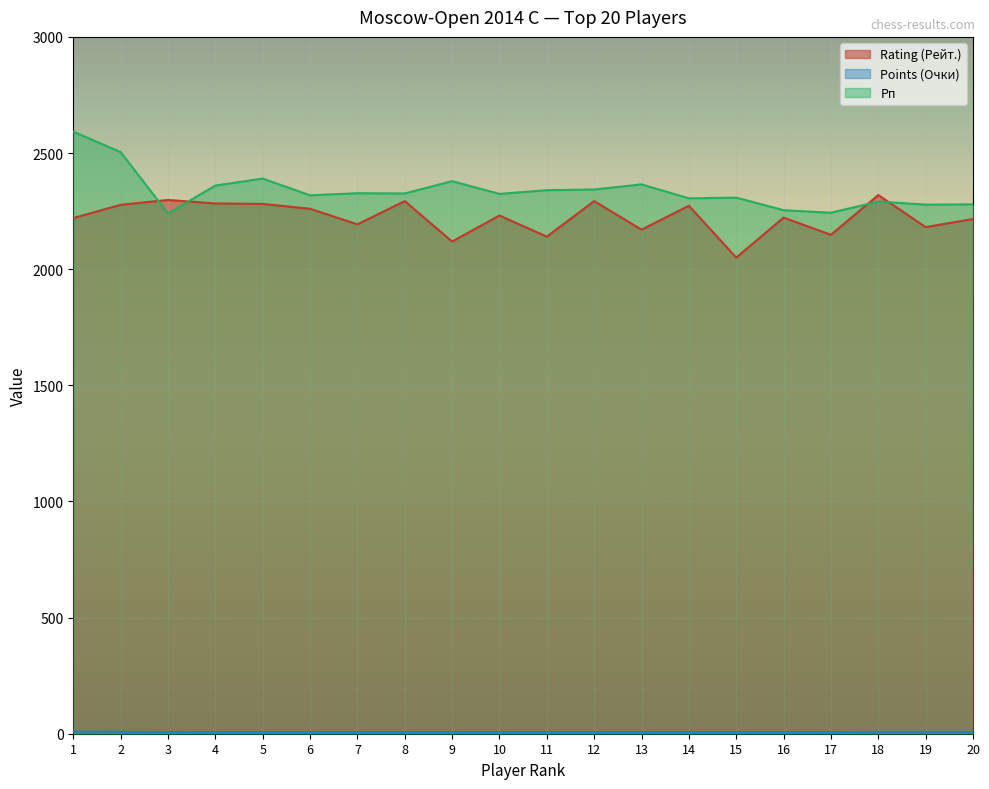

Rank the categories by Points (Очки) value from lowest to highest.

18, 19, 20, 4, 5, 6, 7, 8, 9, 10, 11, 12, 13, 14, 15, 16, 17, 3, 2, 1